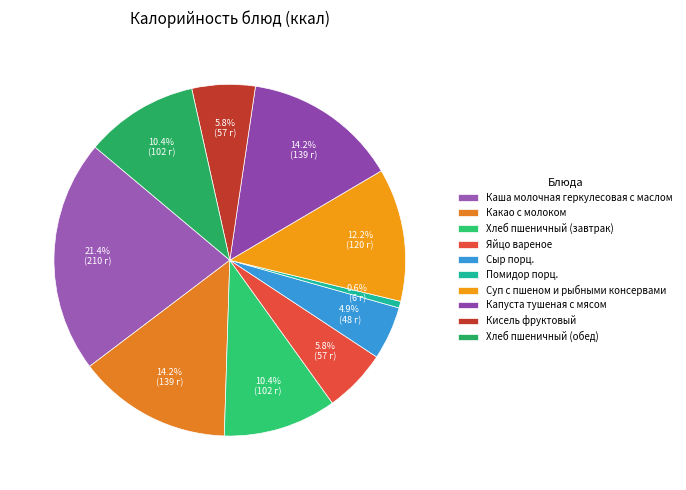

To the nearest percent, what is the difference between the Каша молочная геркулесовая с маслом and Хлеб пшеничный (обед) slice percentages?

11%